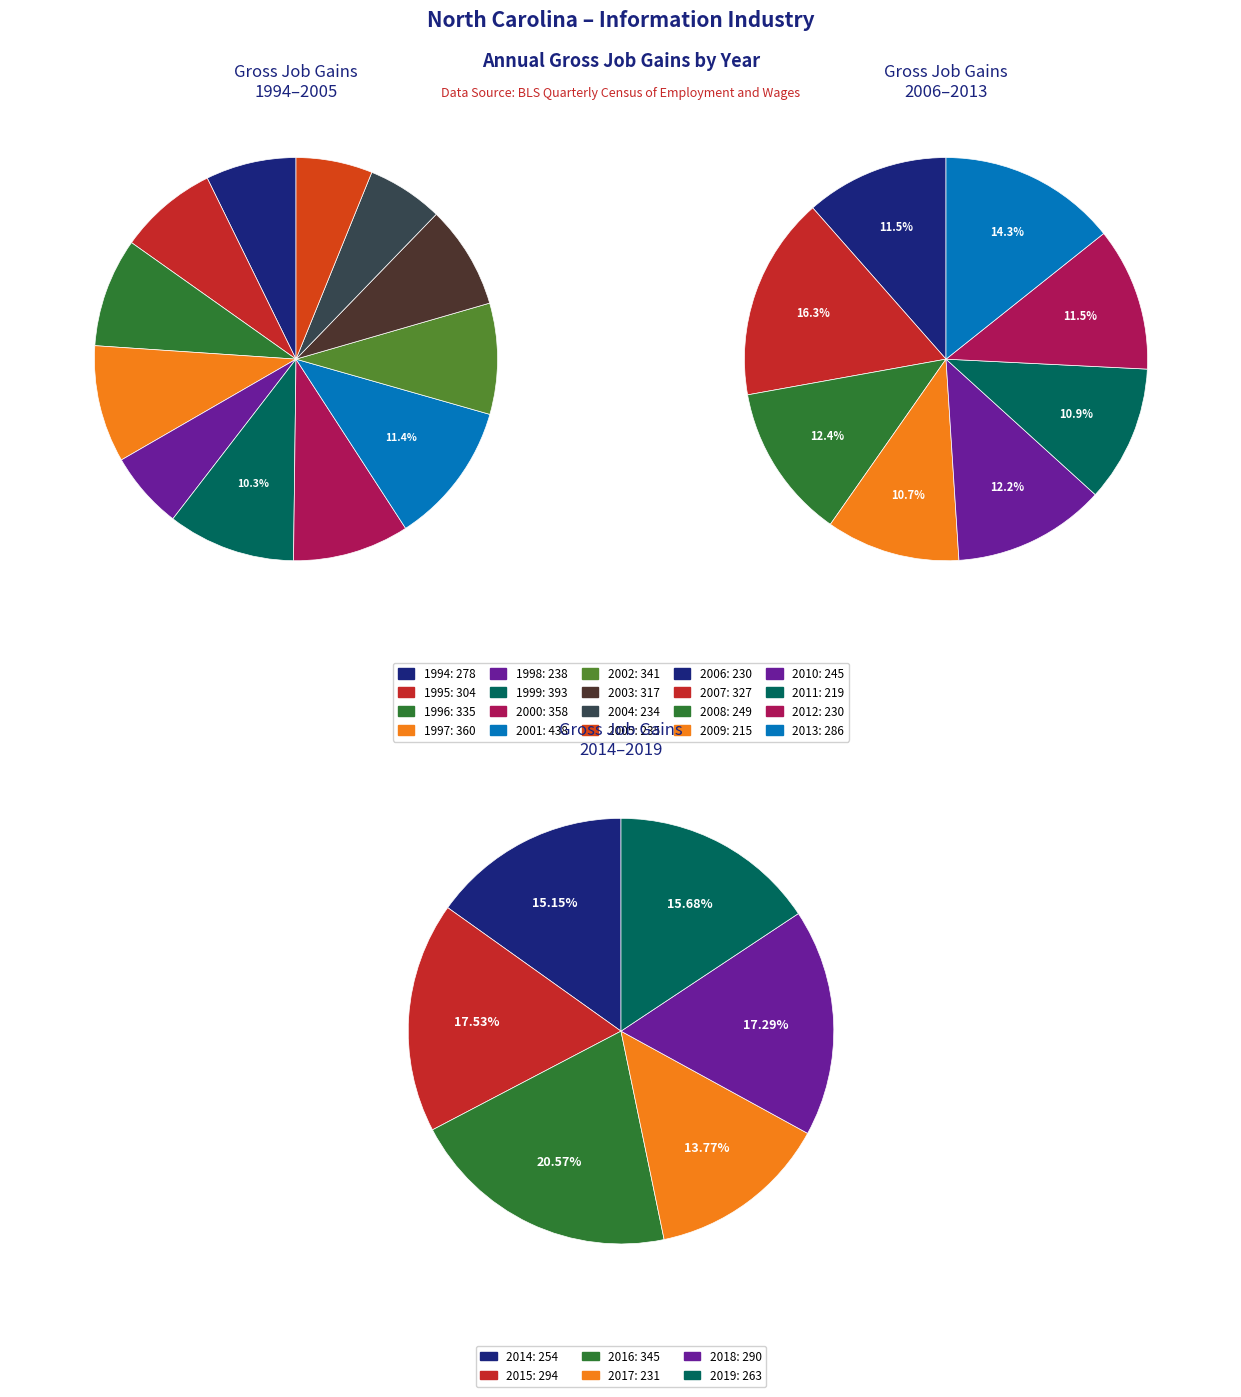

How many slices are in this pie chart?

12